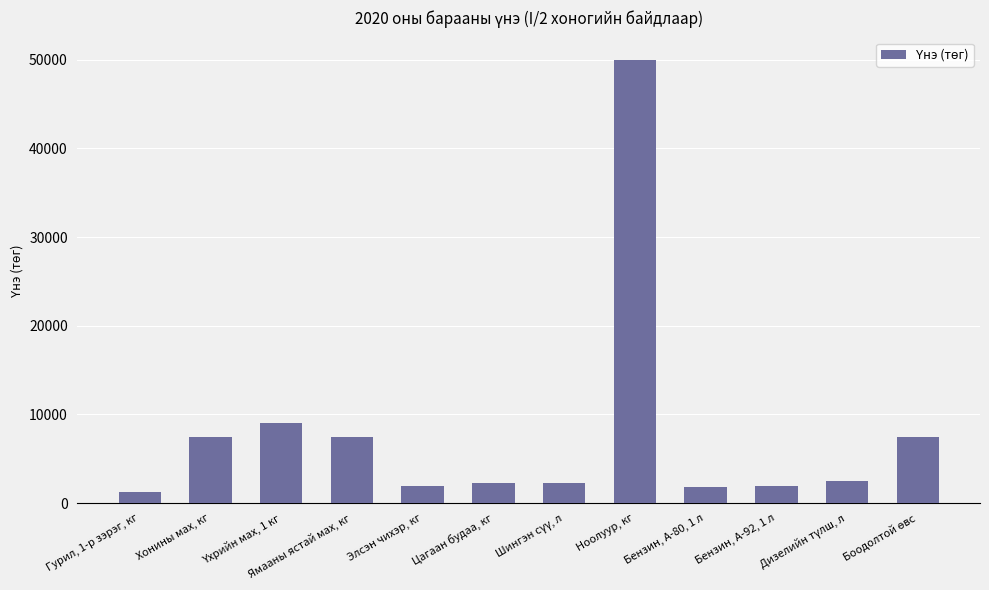

At which label does the data first exceed 2503?

Хонины мах, кг